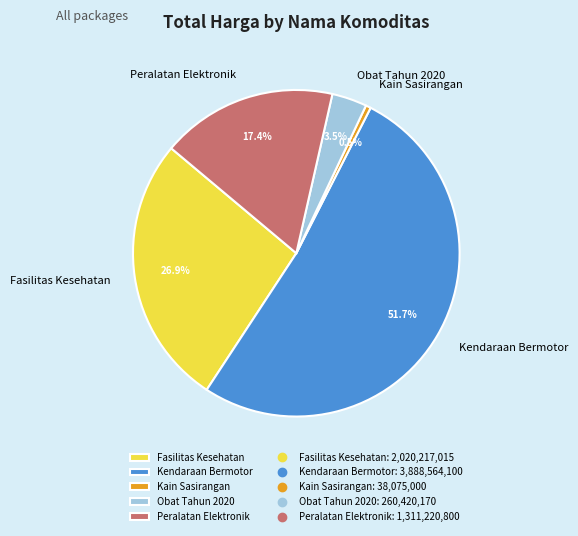

How much of the chart is everything except Kendaraan Bermotor?

48.3%